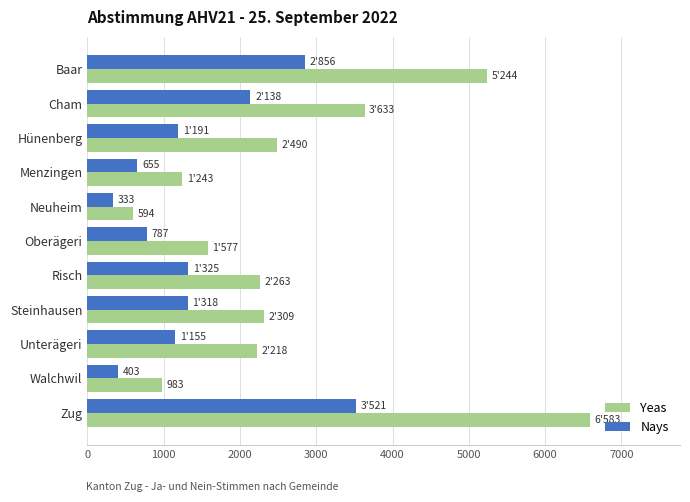

How many data points in Nays are less than 1191?

5